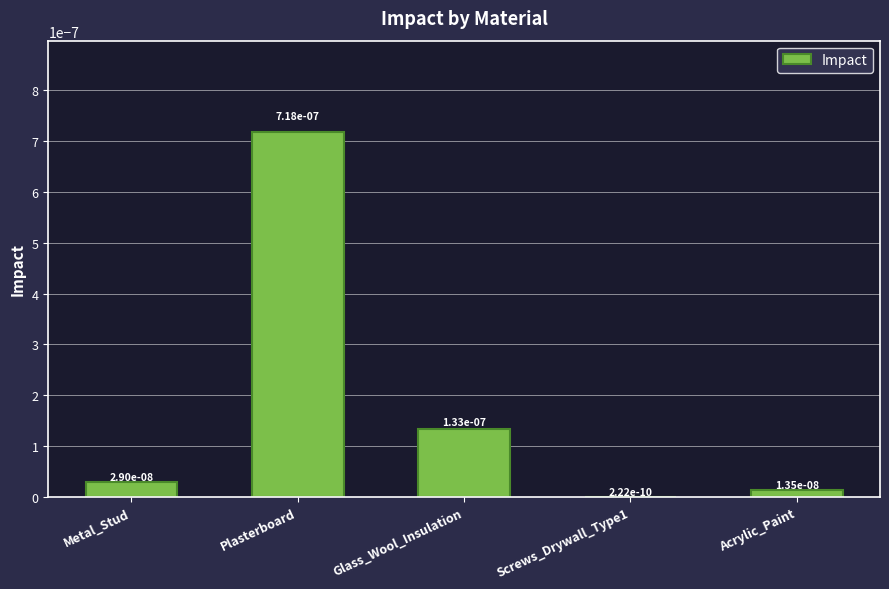

True or false: the data shows 0.0 at Plasterboard.

True